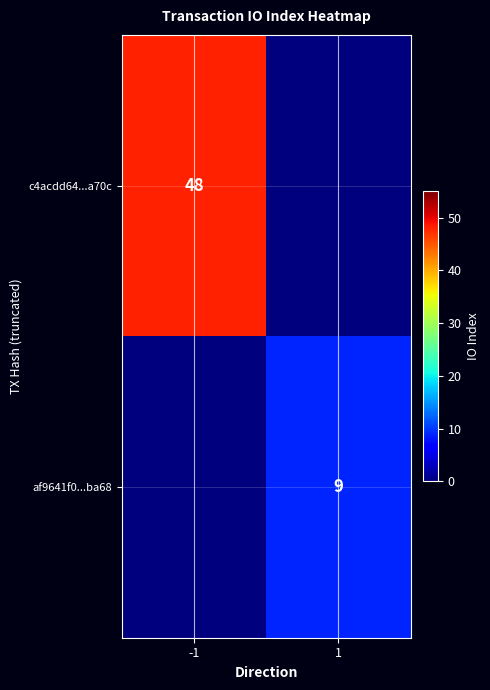

The af9641f0...ba68 series shows 9 at 1. True or false?

True